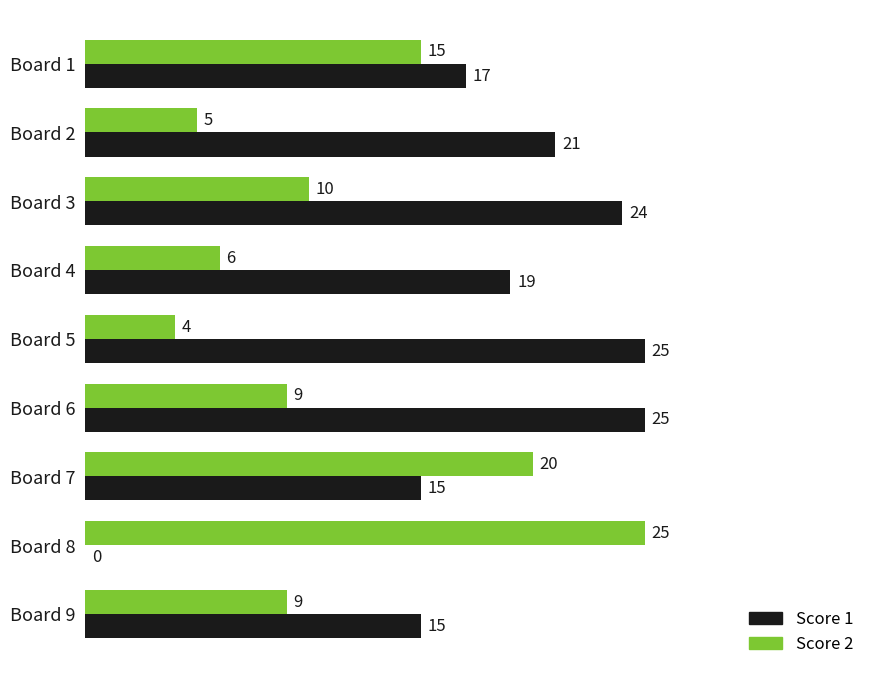

Is the value of Score 1 at Board 4 greater than the value of Score 2 at Board 8?

No